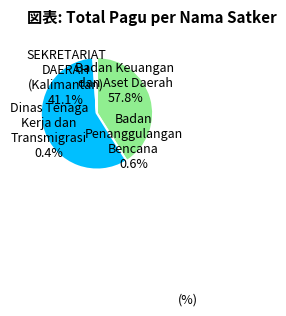

What is the change in value from Dinas Tenaga Kerja dan Transmigrasi to SEKRETARIAT DAERAH?

+212920400